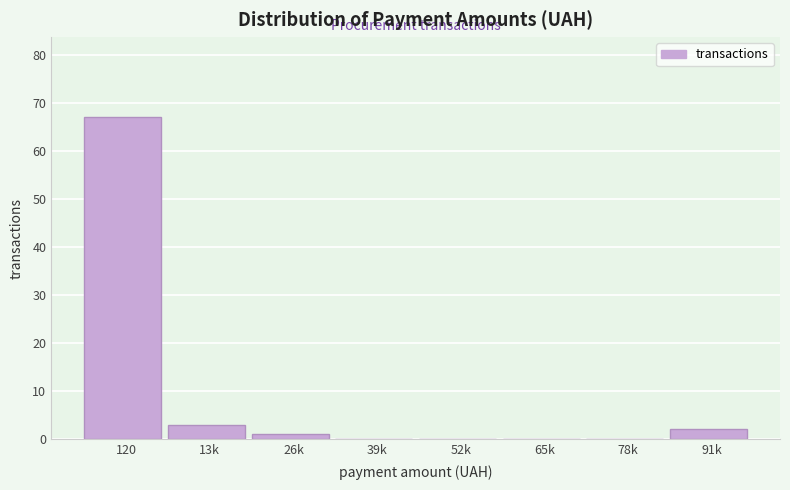

Reading right to left, extract all data points from this chart.

91k=2	78k=0	65k=0	52k=0	39k=0	26k=1	13k=3	120=67